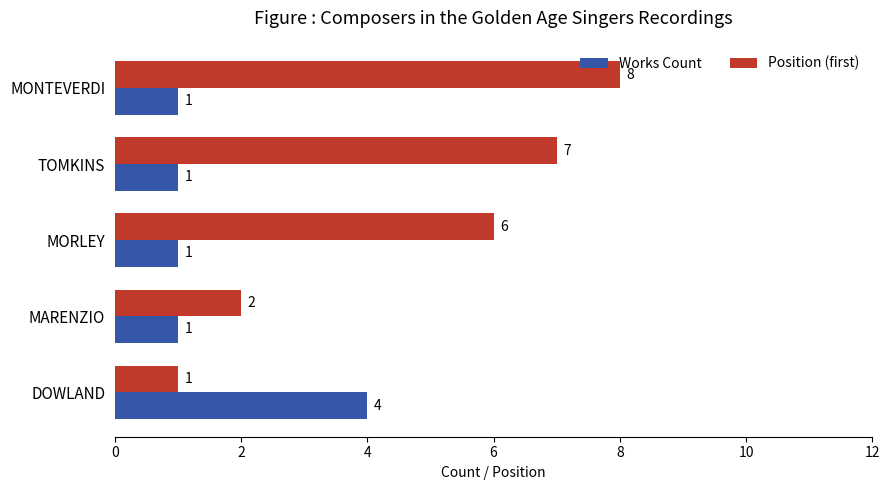

How many Works Count values are between 1 and 2?

4